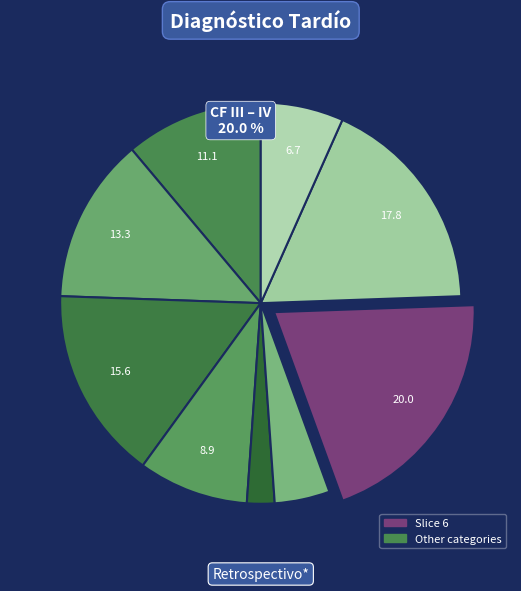

Is there a majority slice in this chart?

No